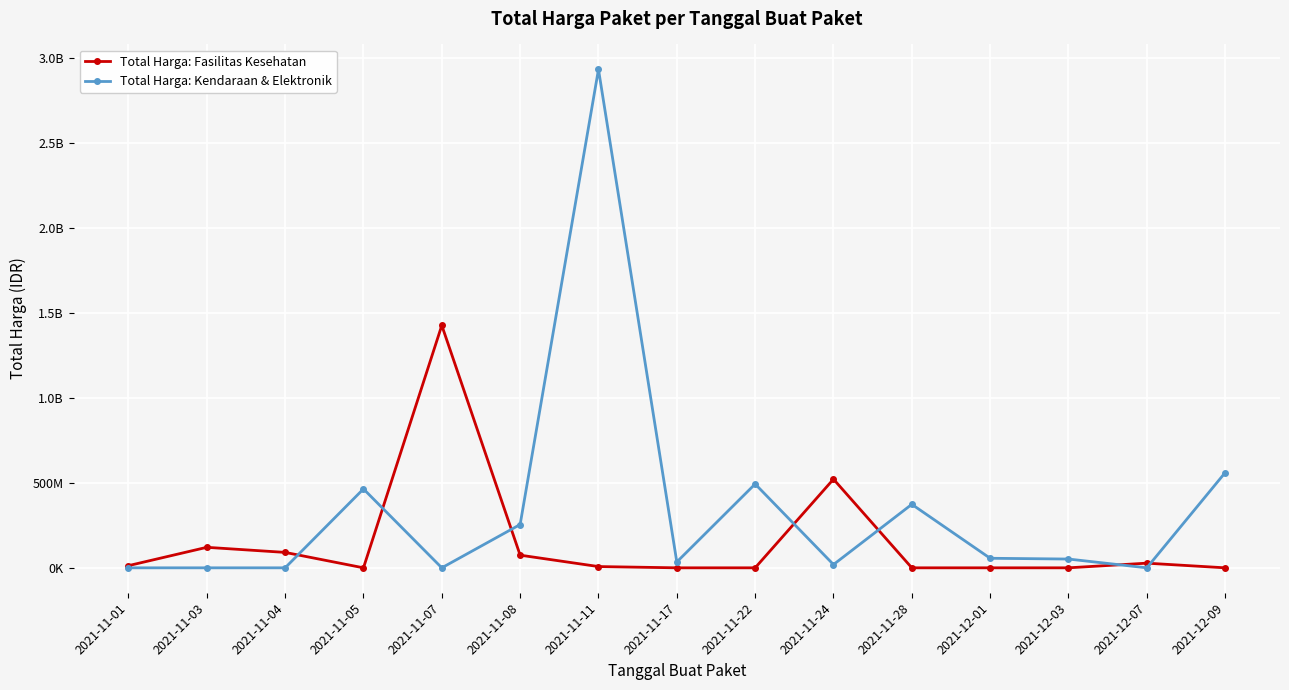

The value of Total Harga: Kendaraan & Elektronik at 2021-12-07 is 2020539919. True or false?

False